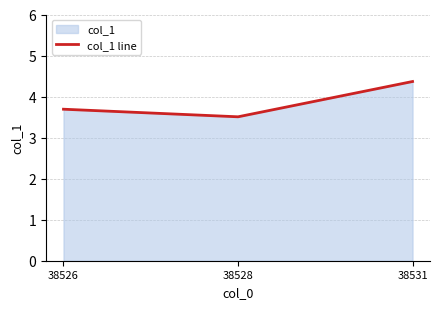

Reading left to right, extract all data points from this chart.

38526=3.7	38528=3.5	38531=4.4